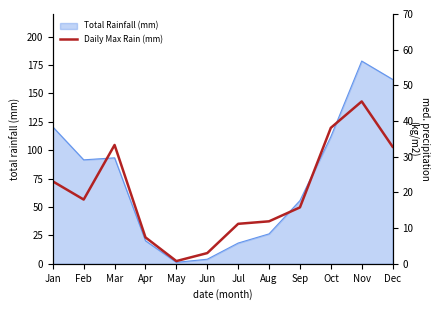

The Total Rainfall (mm) series shows 120.6 at Jan. True or false?

True